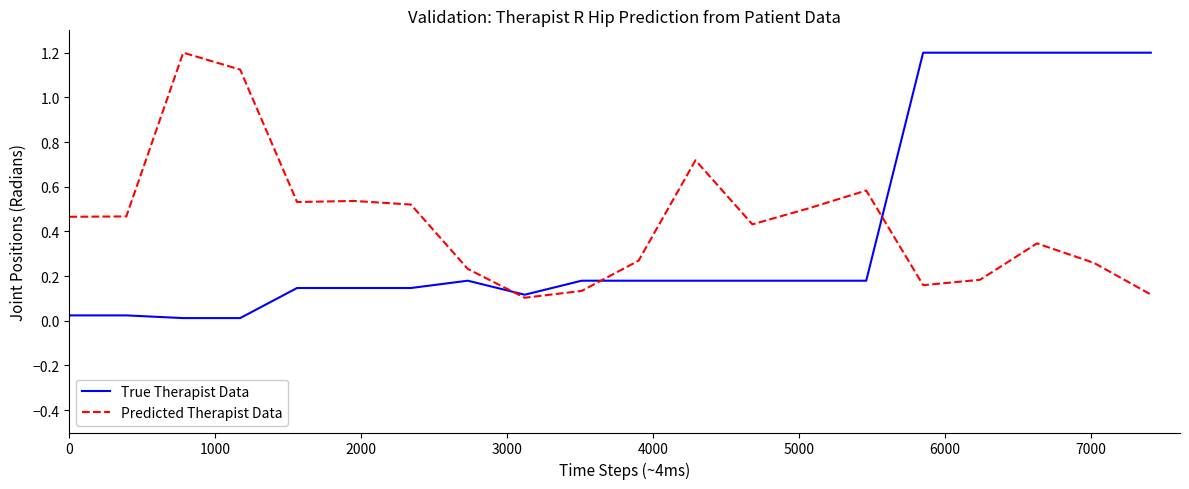

Which series has the largest range (max minus min)?

True Therapist Data